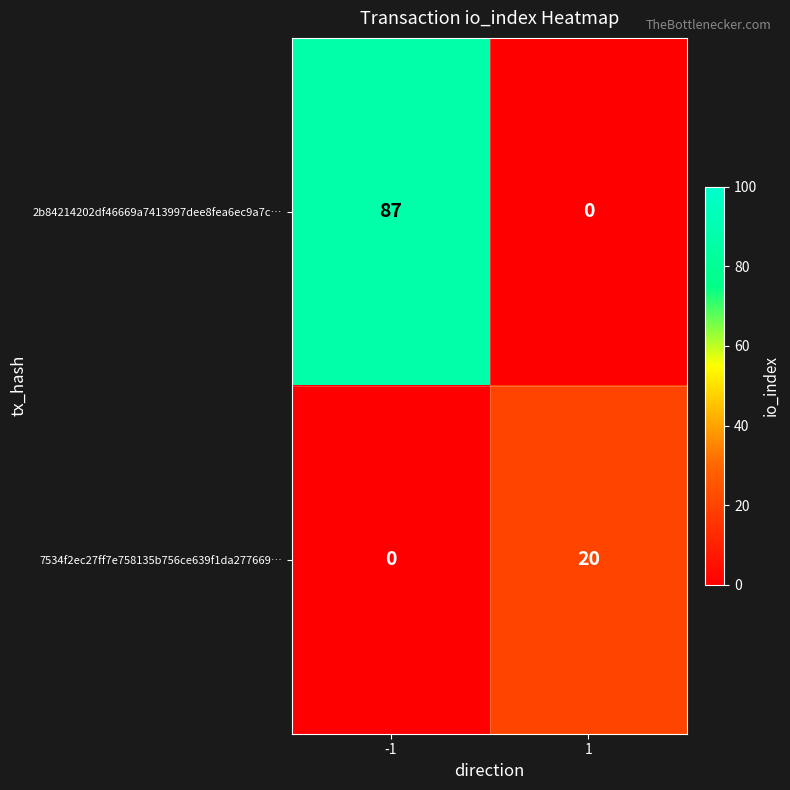

How many data points does each series have?

2